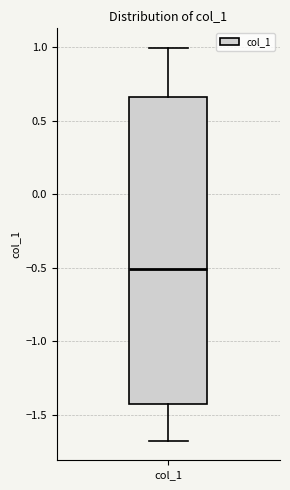

Where does the lower whisker of the box for col_1 end on the y-axis? The values are not printed on the chart, so give them approximately, as read against the axis.

-1.70